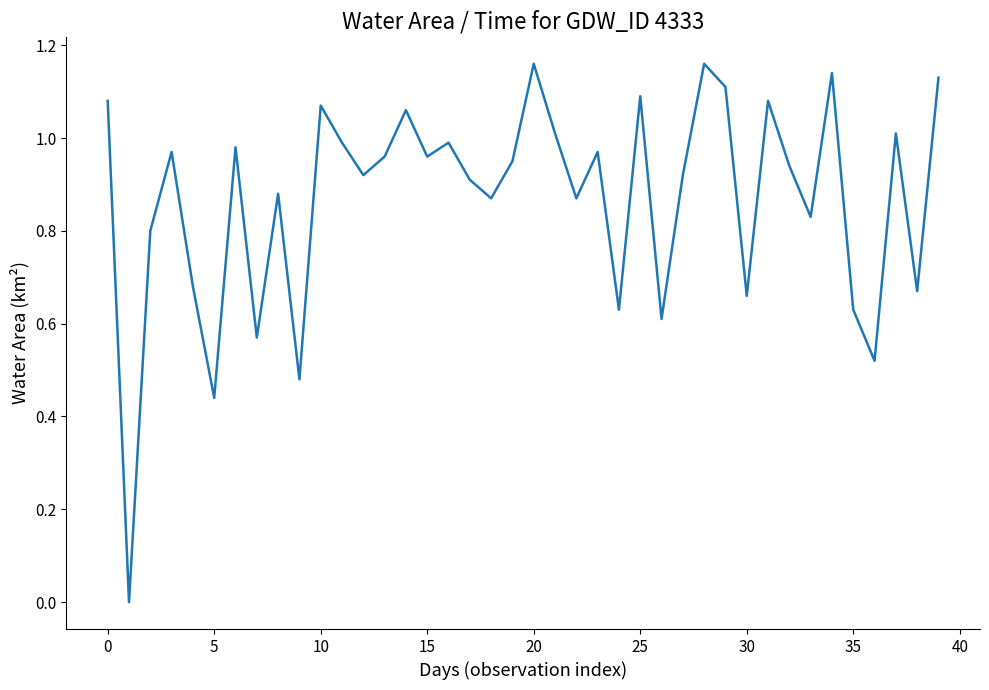

How many lines are shown in the chart?

1